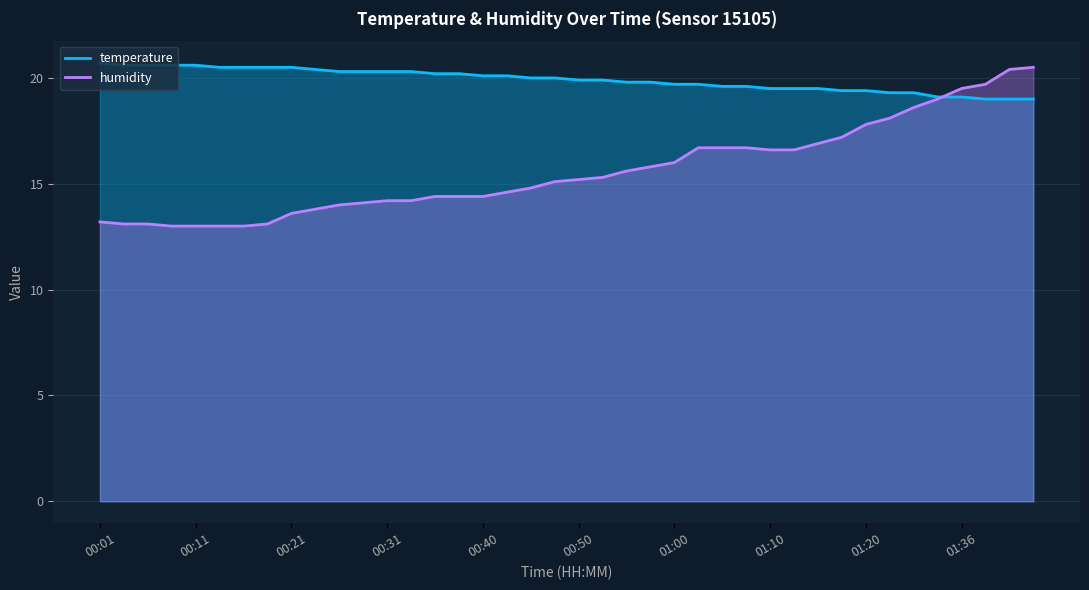

What is the difference between the second highest and minimum values in the temperature series?

1.6